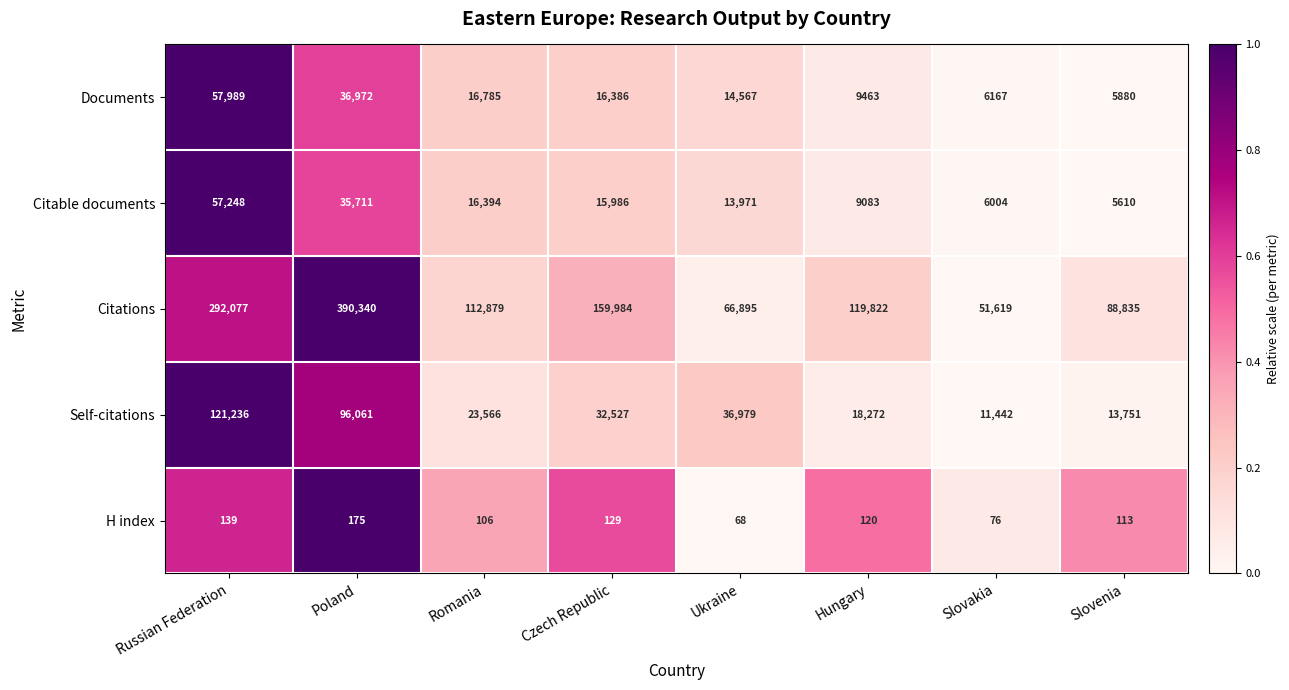

Rank the series by their maximum value, from highest to lowest.

Citations, Self-citations, Documents, Citable documents, H index